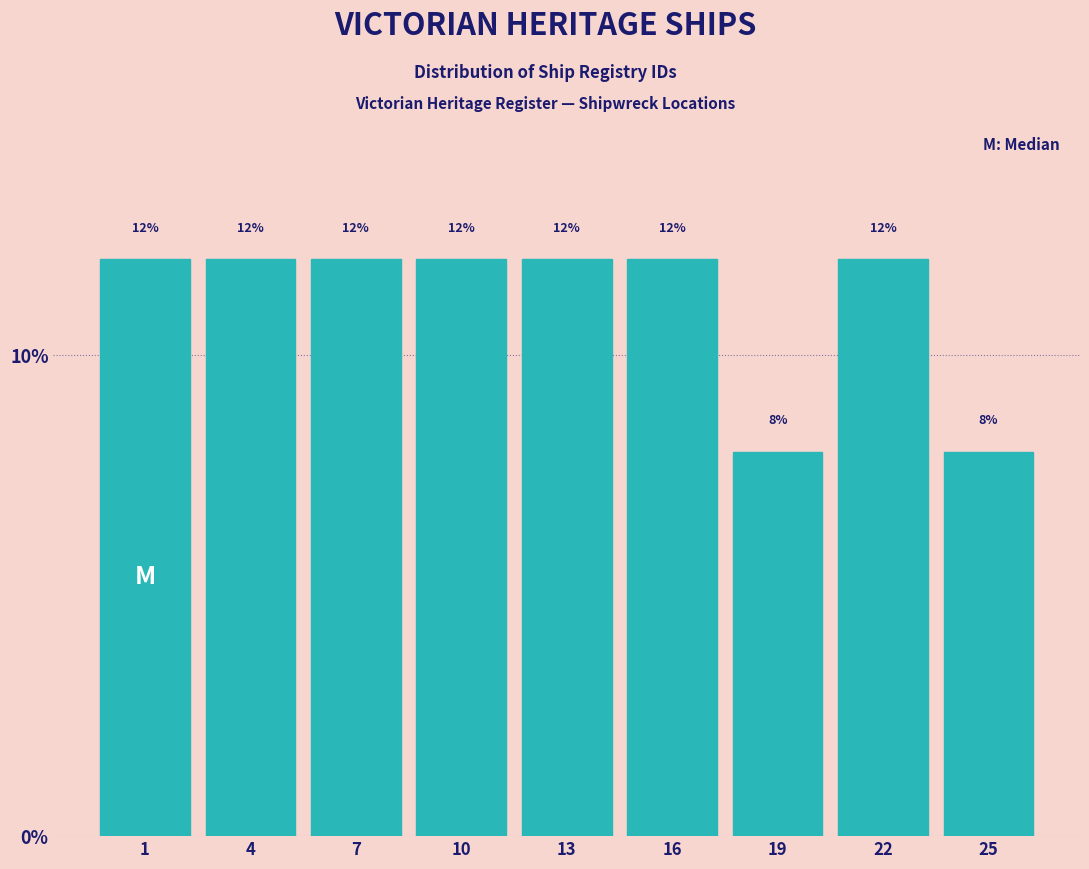

Reading right to left, list all the values displayed in this chart.

25=8	22=12	19=8	16=12	13=12	10=12	7=12	4=12	1=12